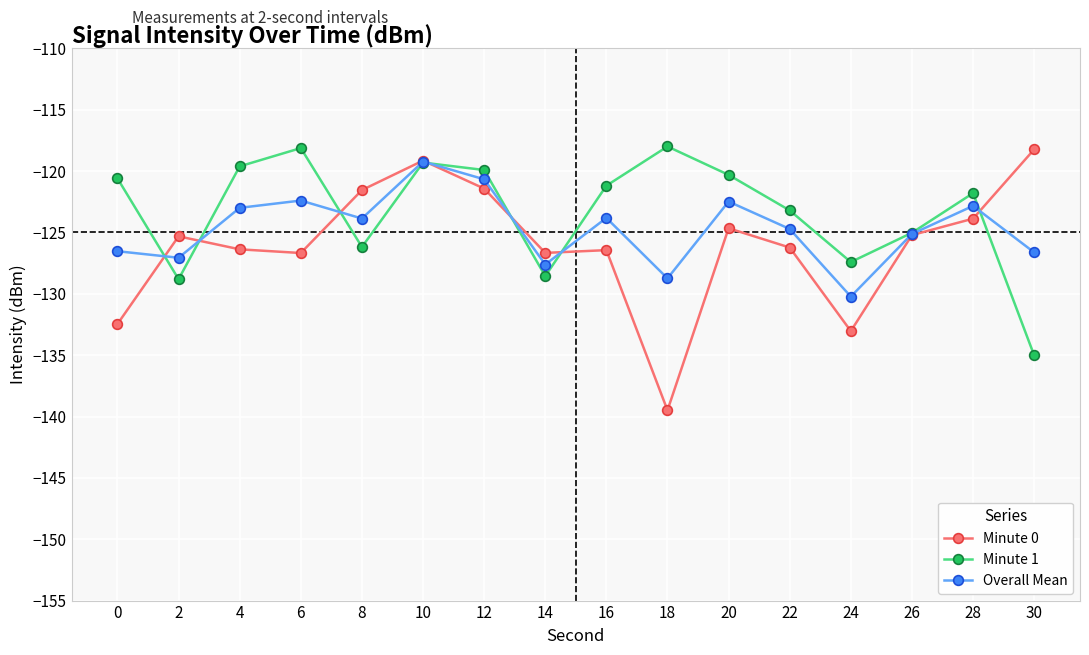

Is it true that Minute 1 equals -120.3 at 20?

True